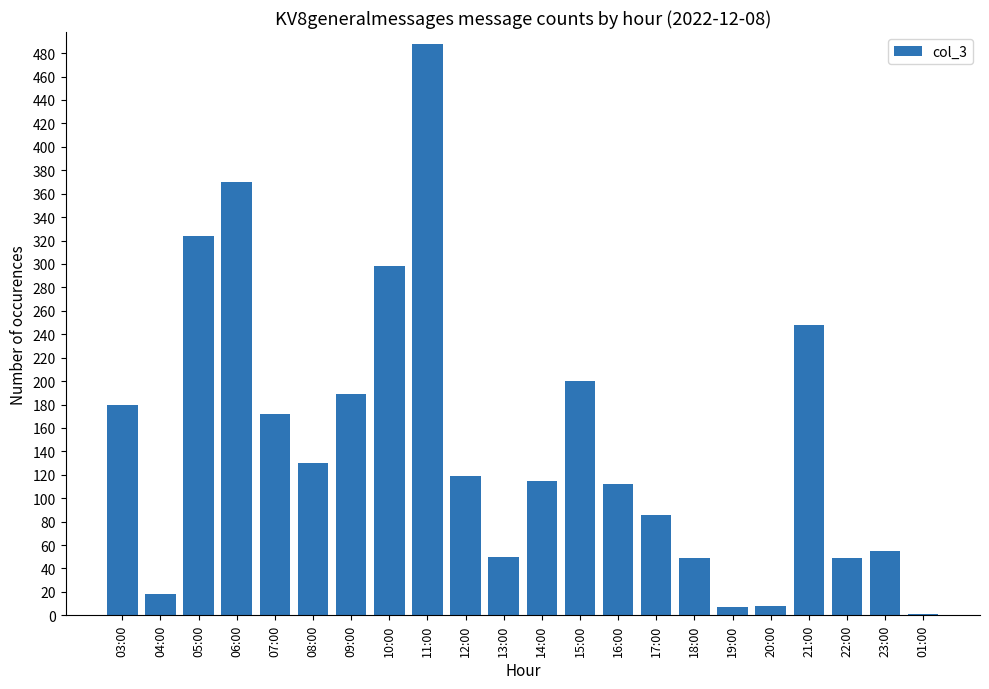

Which has a higher value, 10:00 or 11:00?

11:00